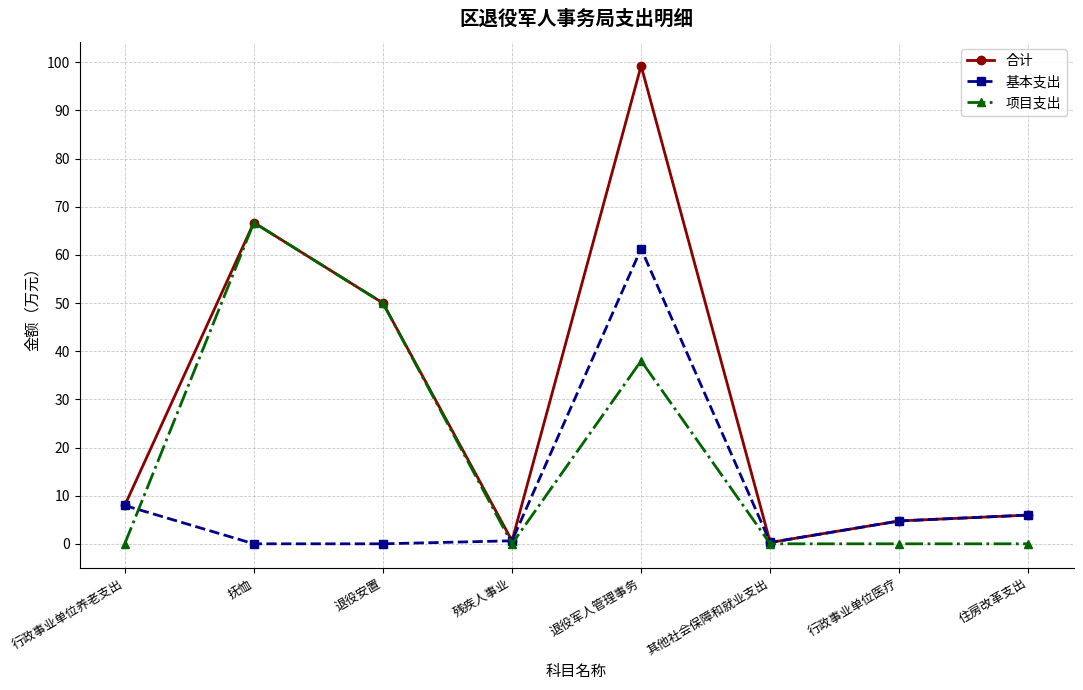

In 项目支出, how many points are higher than both neighbors (excluding endpoints)?

2